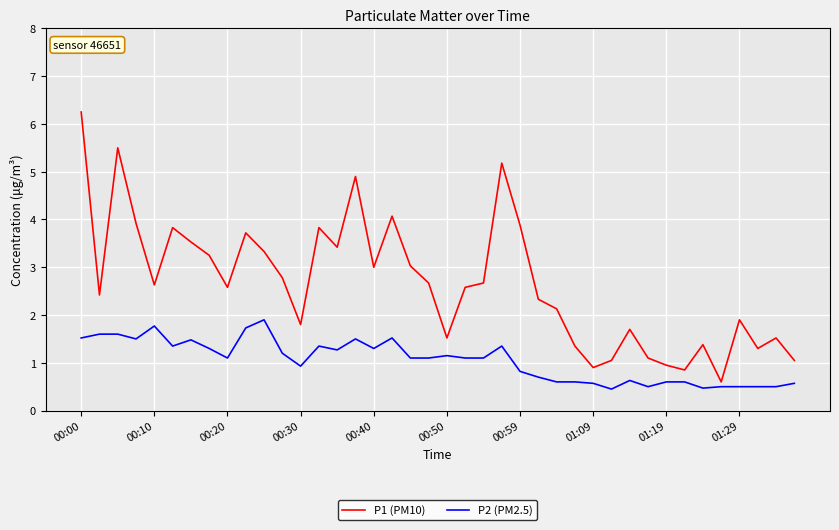

Which series has the largest total across all categories?

P1 (PM10)